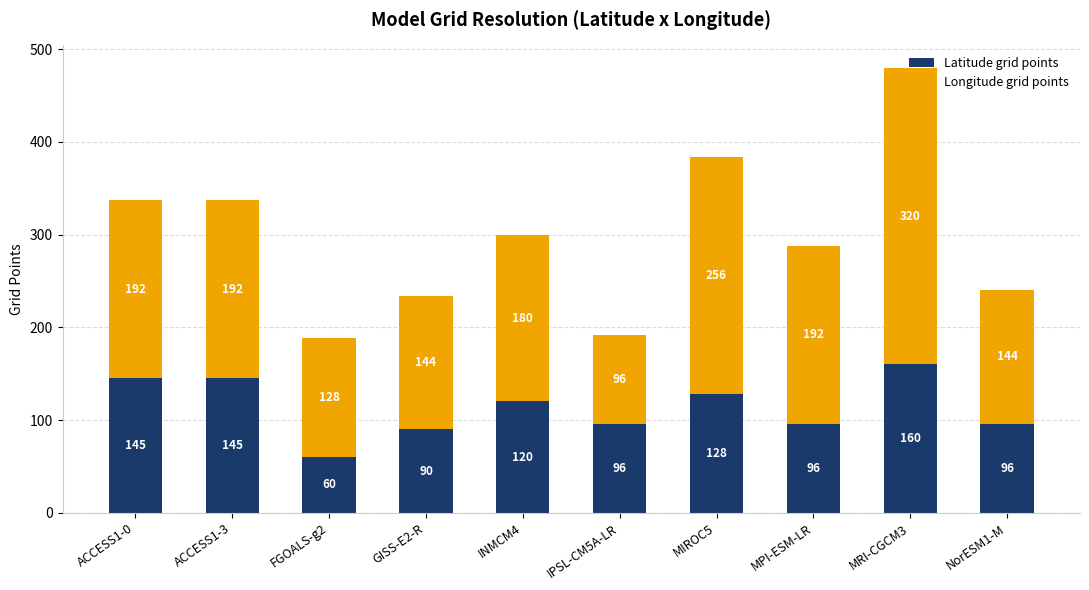

Does the chart contain any negative values?

No